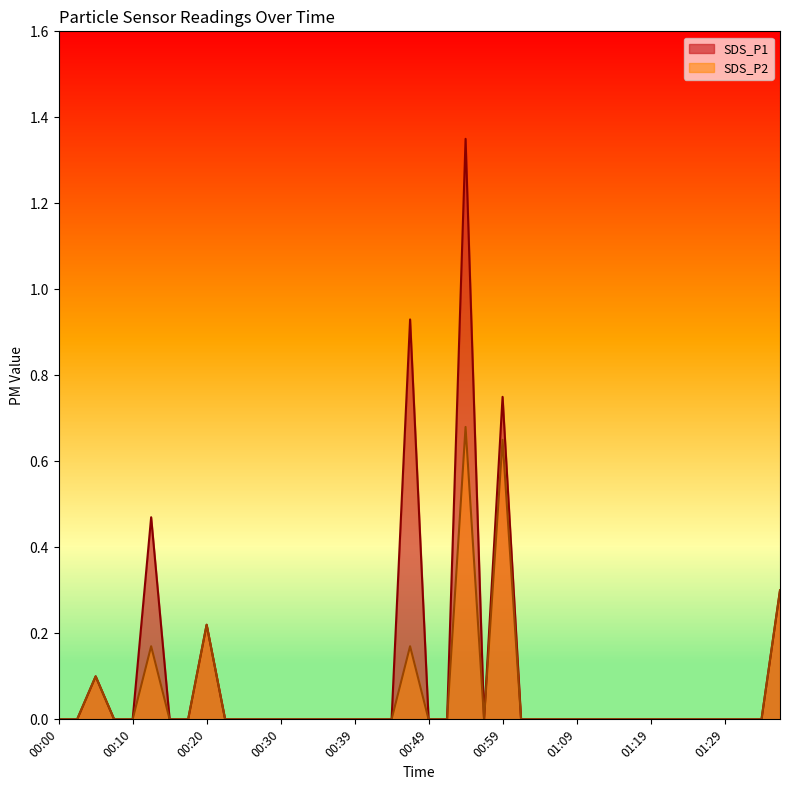

What is the maximum value shown in the chart?

1.4